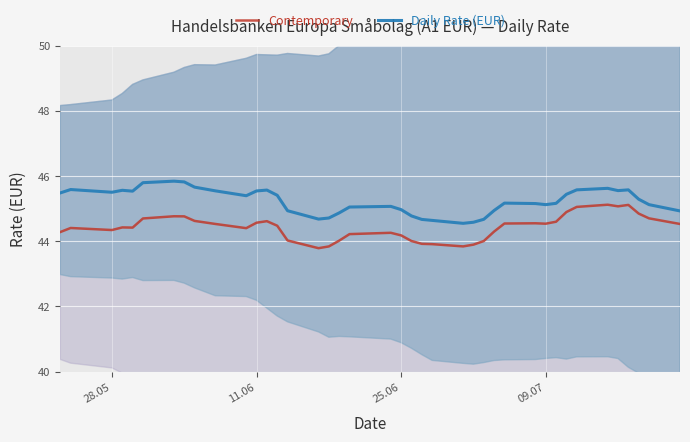

True or false: Contemporary and Daily Rate (EUR) cross at least once.

False